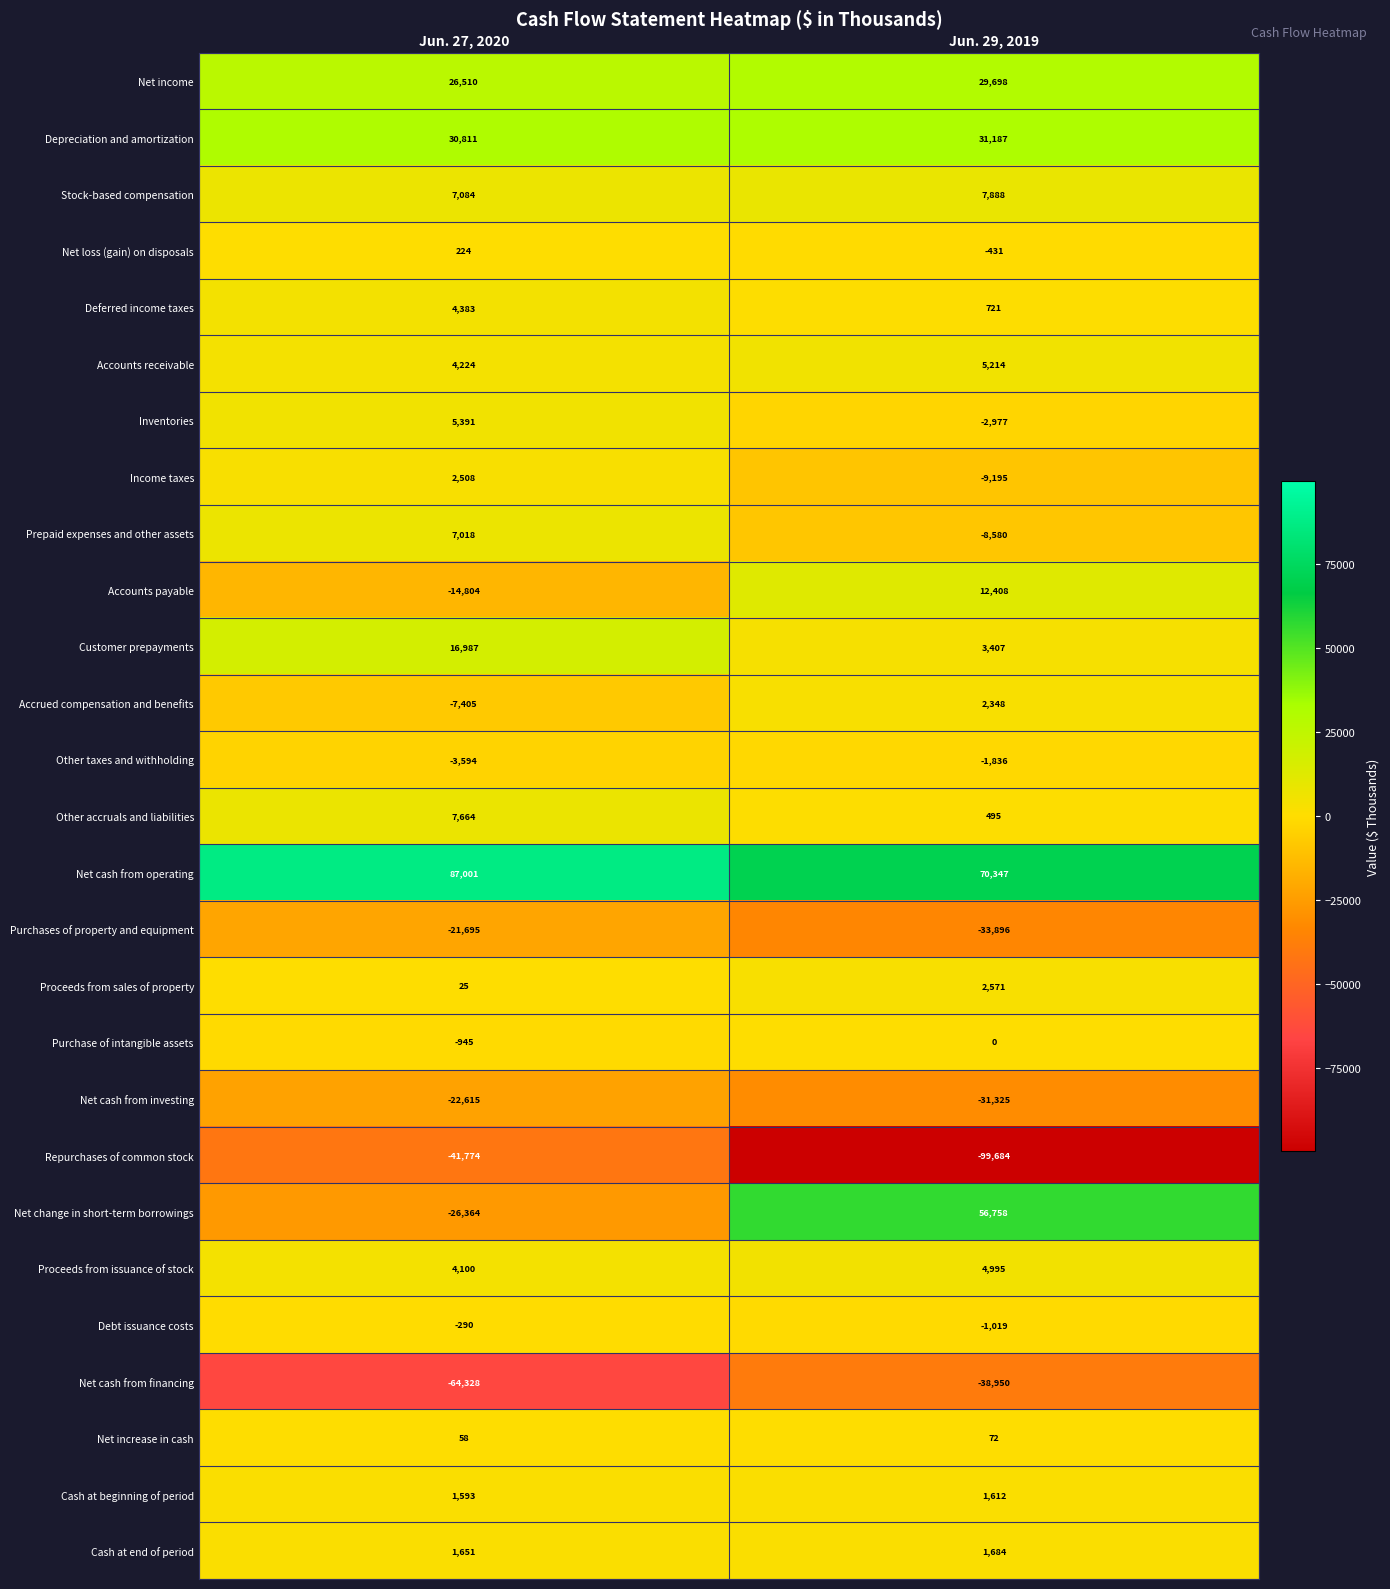

Which series has the widest spread of values?

Net change in short-term borrowings